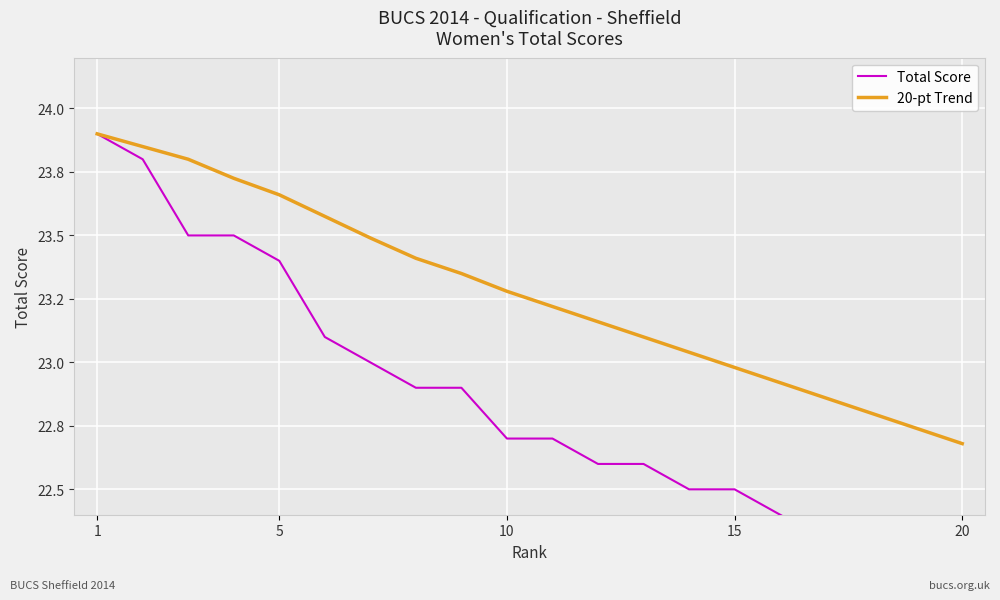

What are all the series names shown in the legend?

Total Score, 20-pt Trend